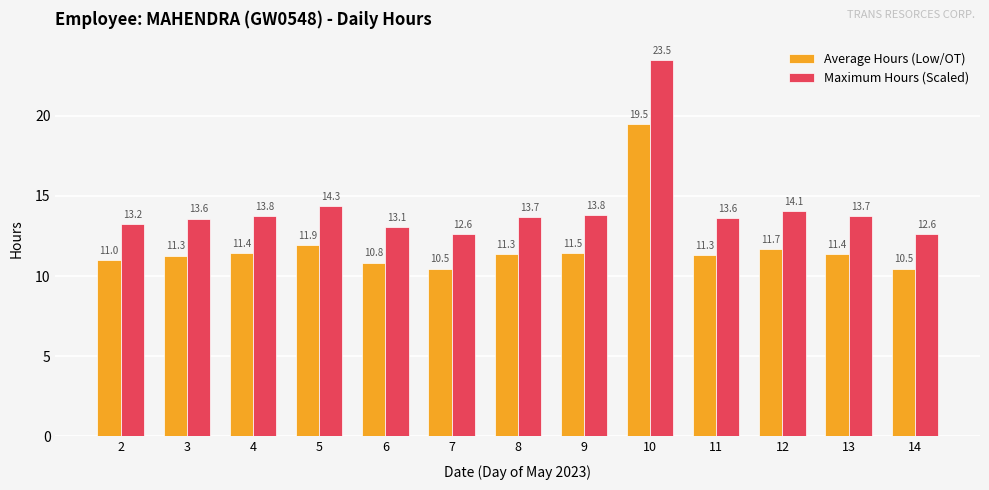

Rank the series by their maximum value, from highest to lowest.

Maximum Hours (Scaled), Average Hours (Low/OT)